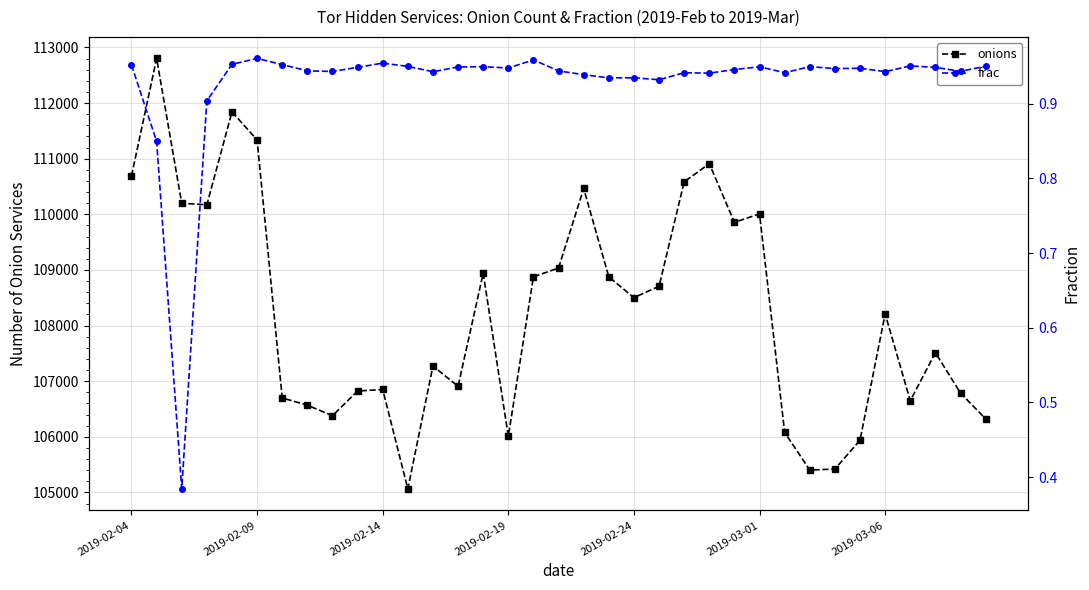

How many data points in onions are above 108209?

17